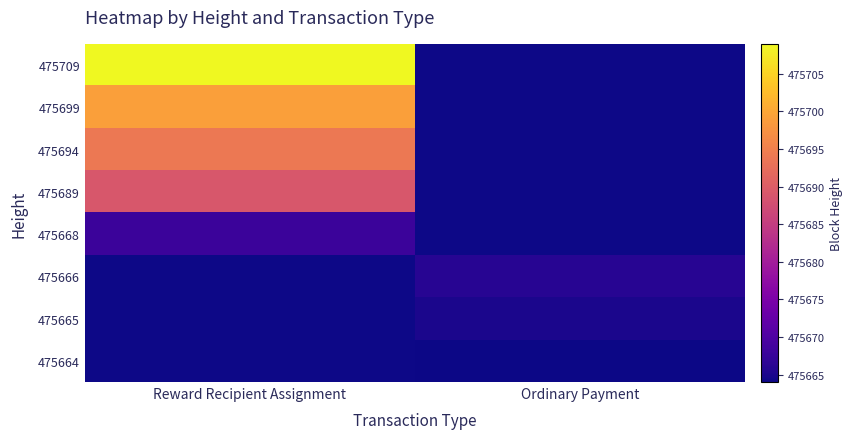

How many distinct data groups are displayed?

8